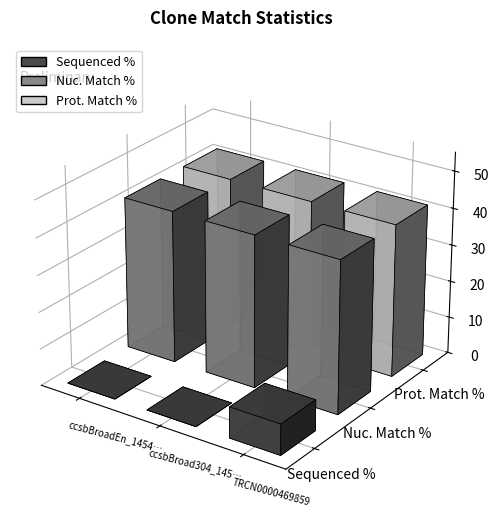

What is the sum of the Nuc. Match % values at ccsbBroadEn_14540 and ccsbBroad304_14540?

82.8